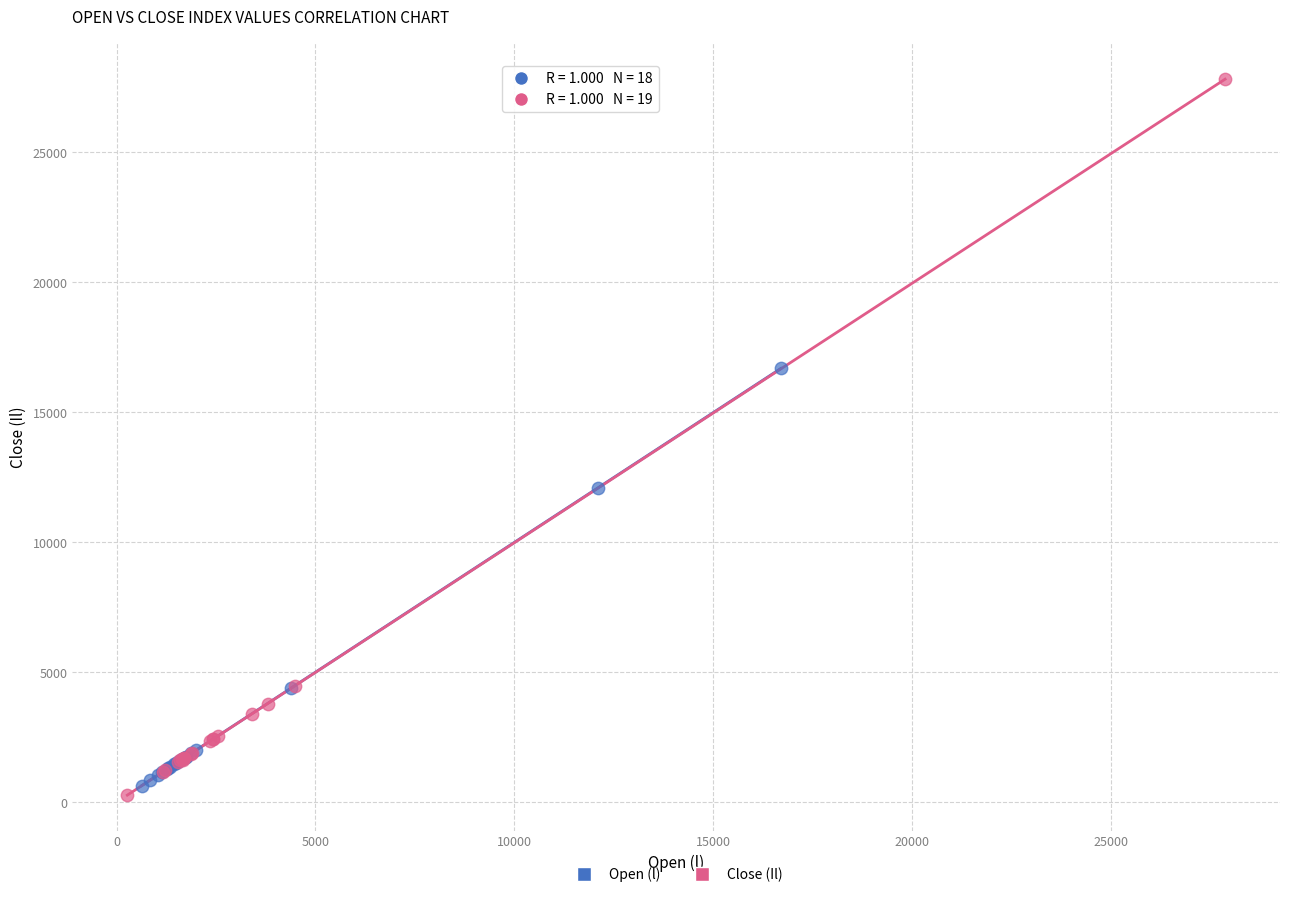

Which series has the largest Y range (max minus min)?

Close (Il)